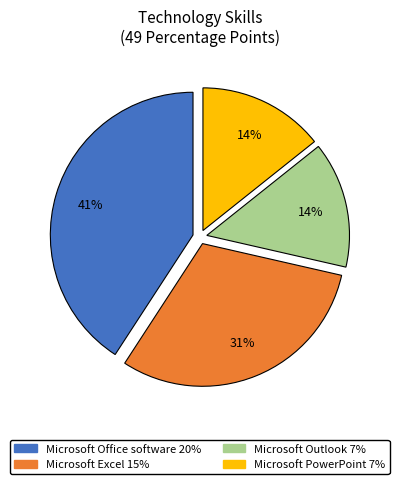

How many segments does this pie chart have?

4